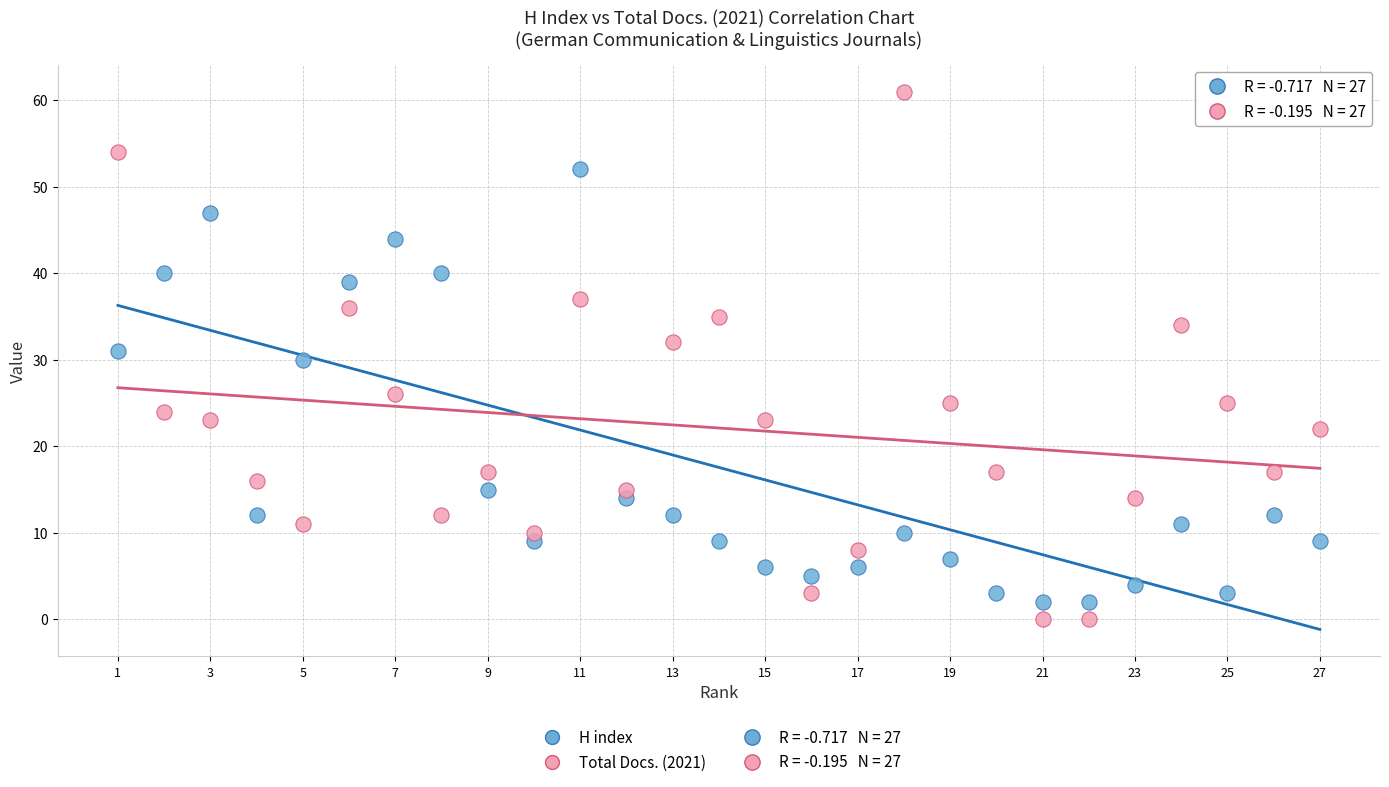

Which series reaches the maximum Y coordinate?

Total Docs. (2021)